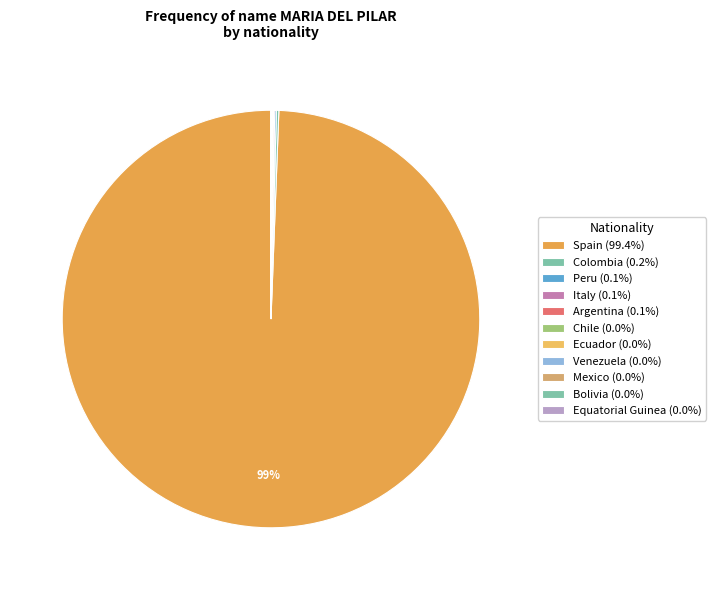

What is the smallest slice in the pie chart?

Bolivia